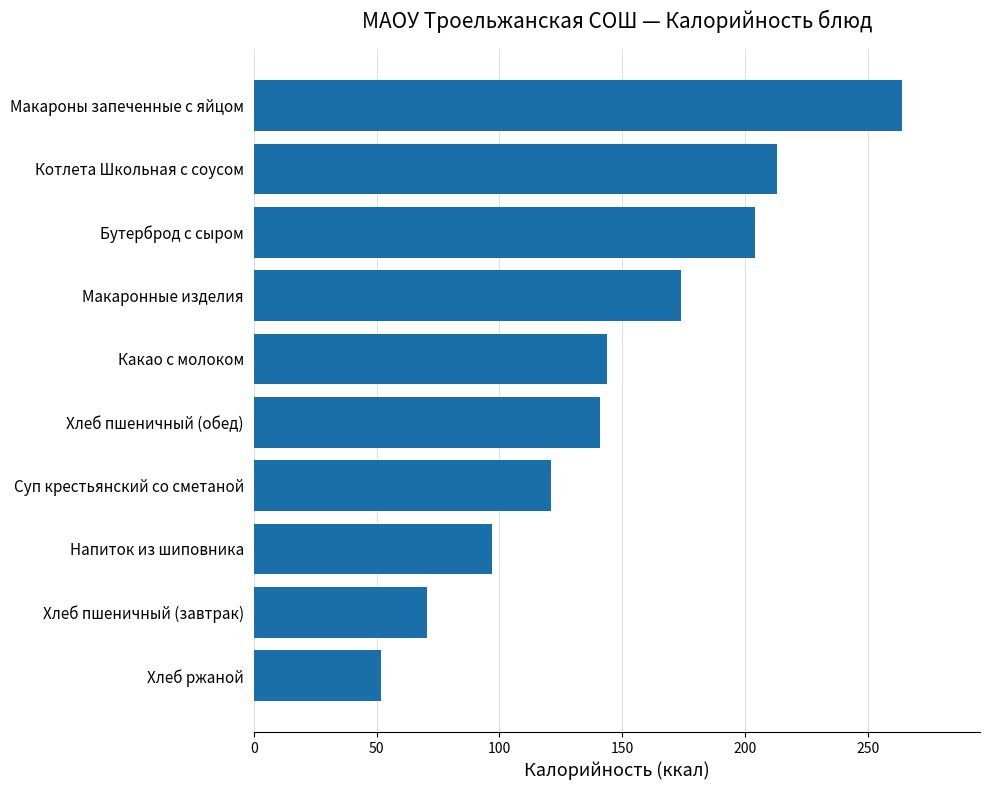

What is the ratio of the value at Макаронные изделия to the value at Хлеб пшеничный (завтрак)?

2.5